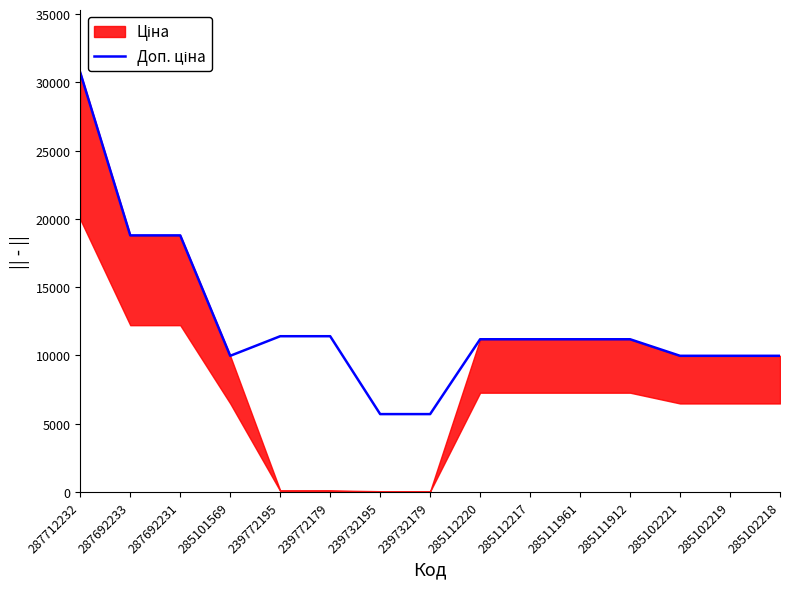

At which category does the chart reach its minimum across all series?

239732195